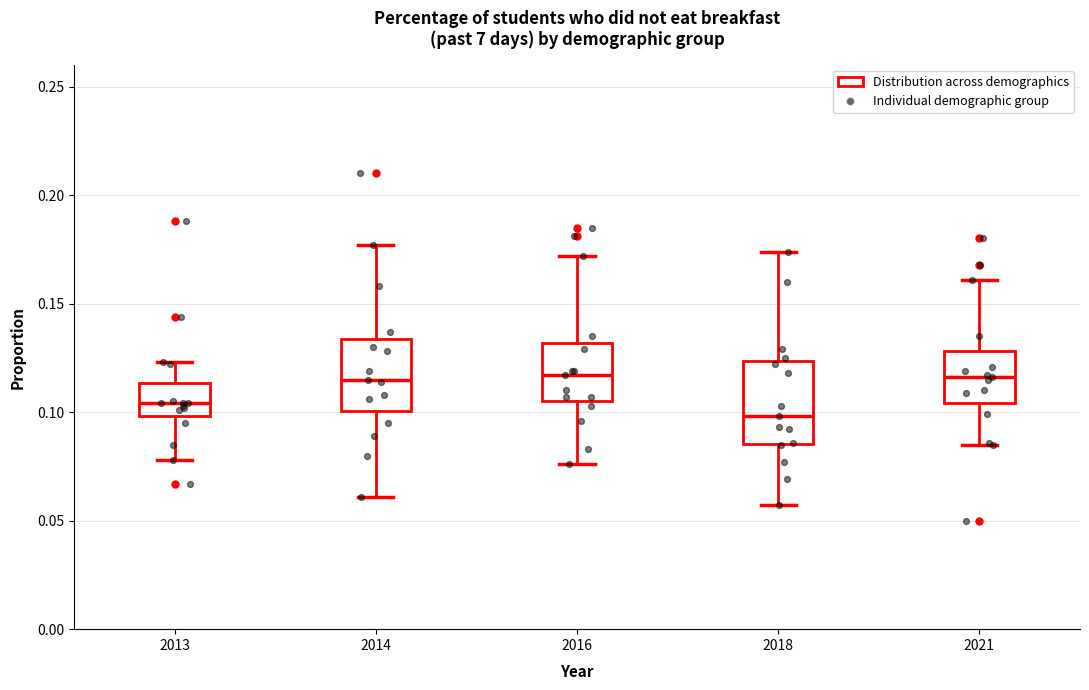

Where does the median line of the box at x = 2016 sit on the y-axis? The values are not printed on the chart, so give them approximately, as read against the axis.

0.115